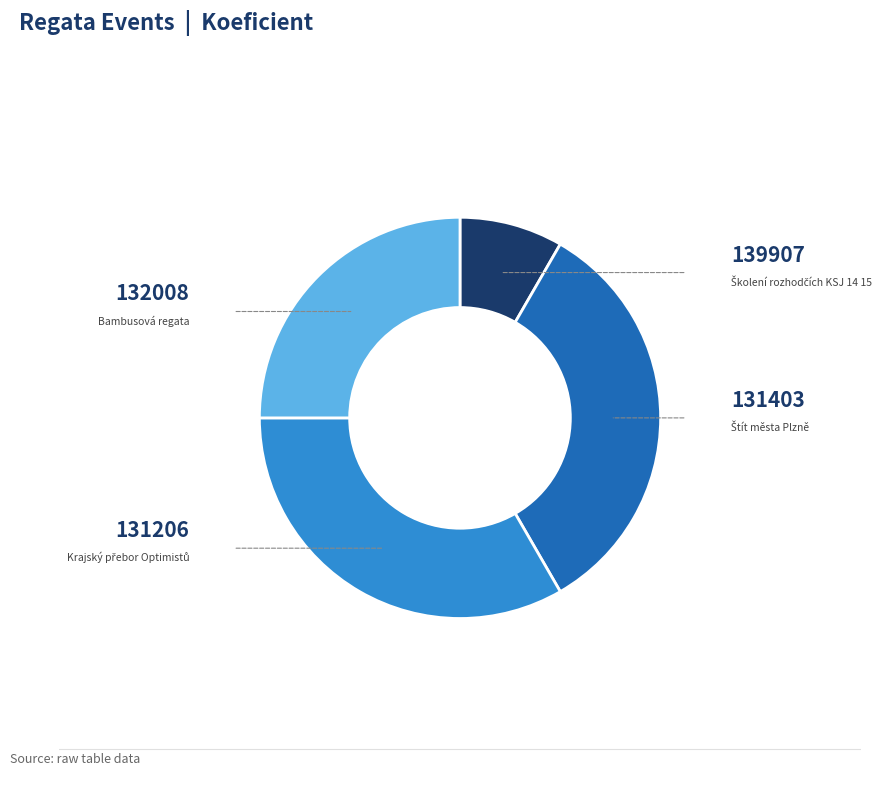

Is 139907 the majority of the pie?

No